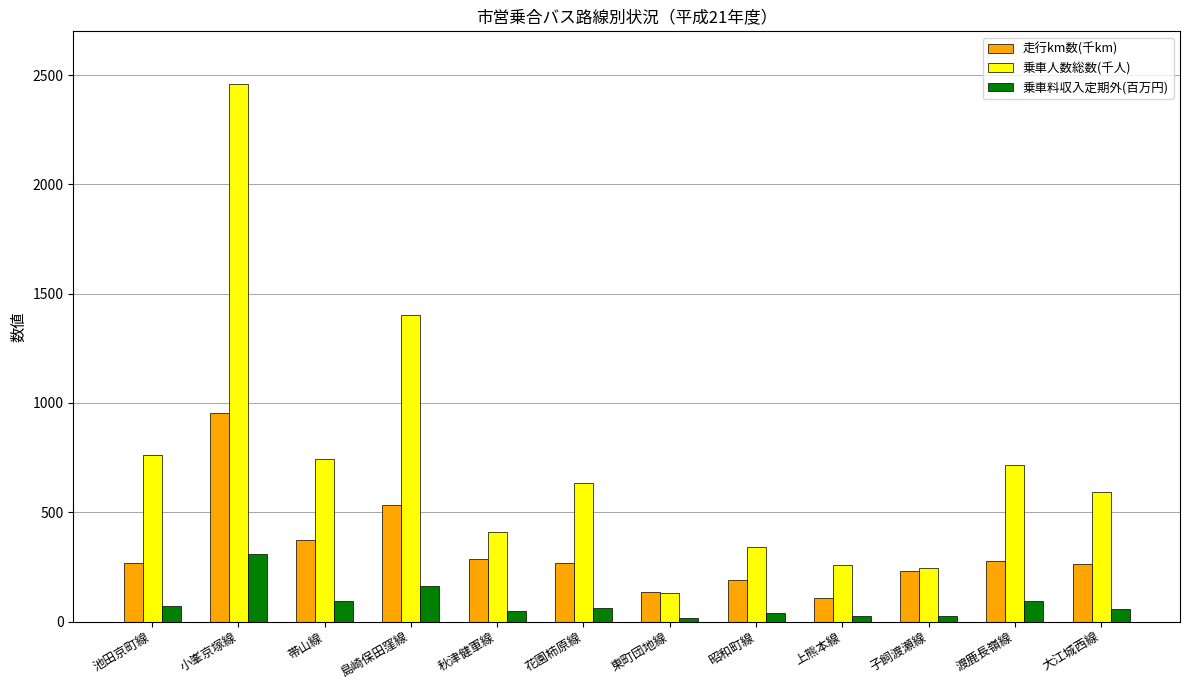

What is the difference between the maximum and minimum values in the 走行km数(千km) series?

847